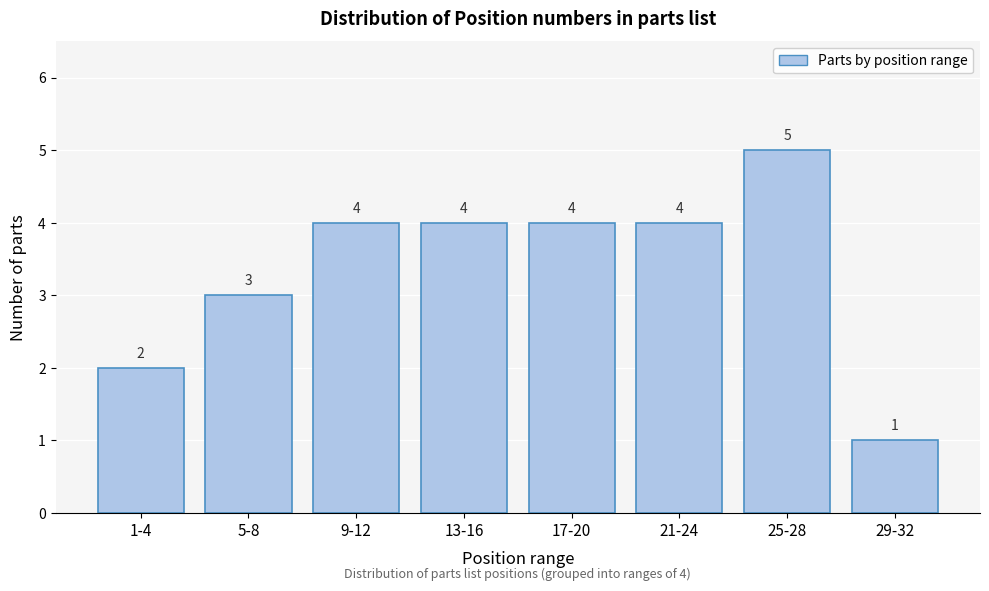

Reading left to right, transcribe all the data shown in this chart.

2	3	4	4	4	4	5	1